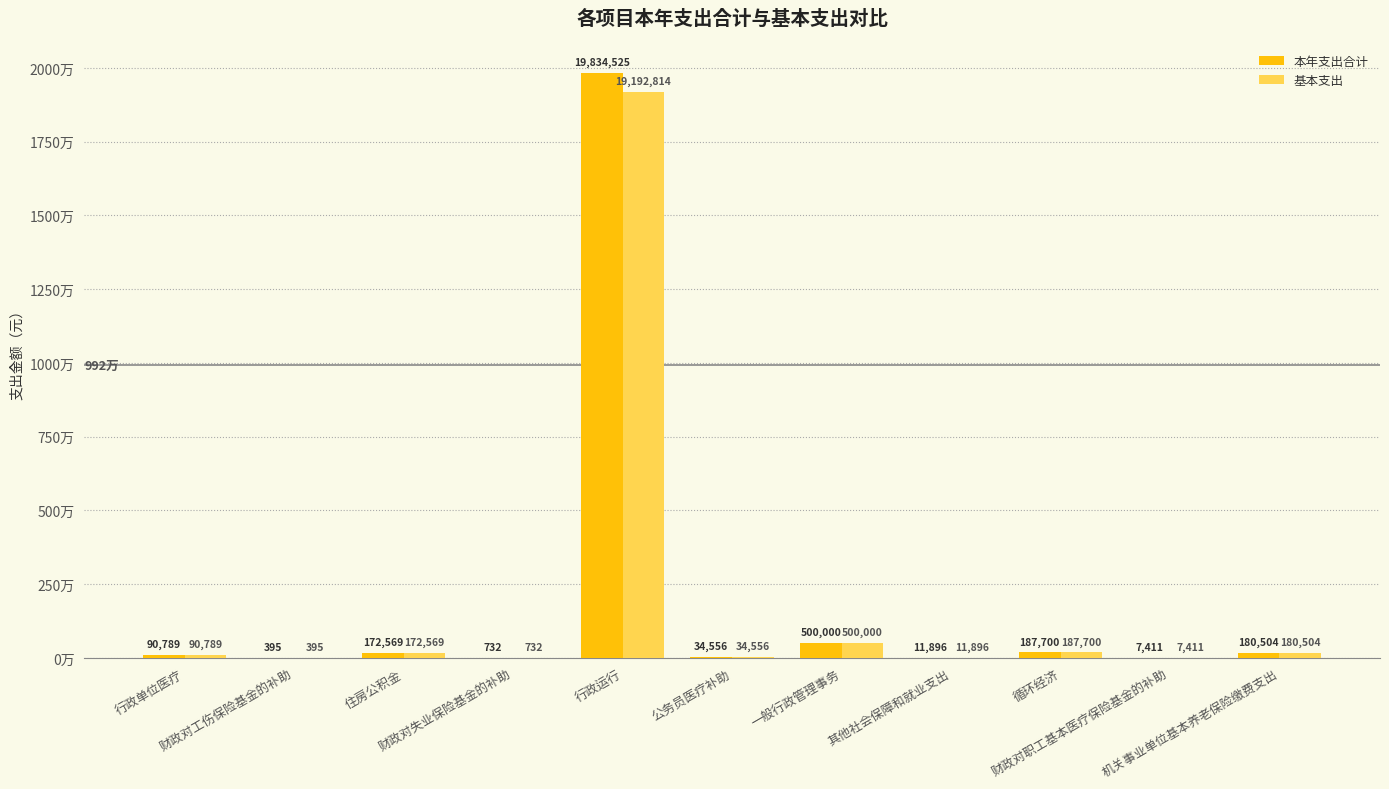

Between 机关事业单位基本养老保险缴费支出 and 循环经济, which is larger?

循环经济